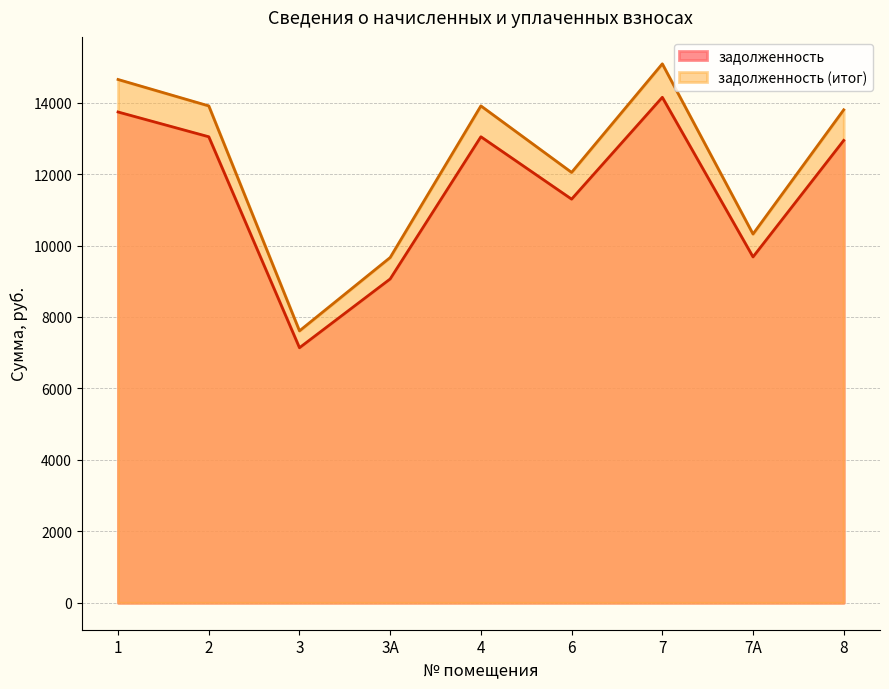

Which series has the largest total across all categories?

задолженность (итог)